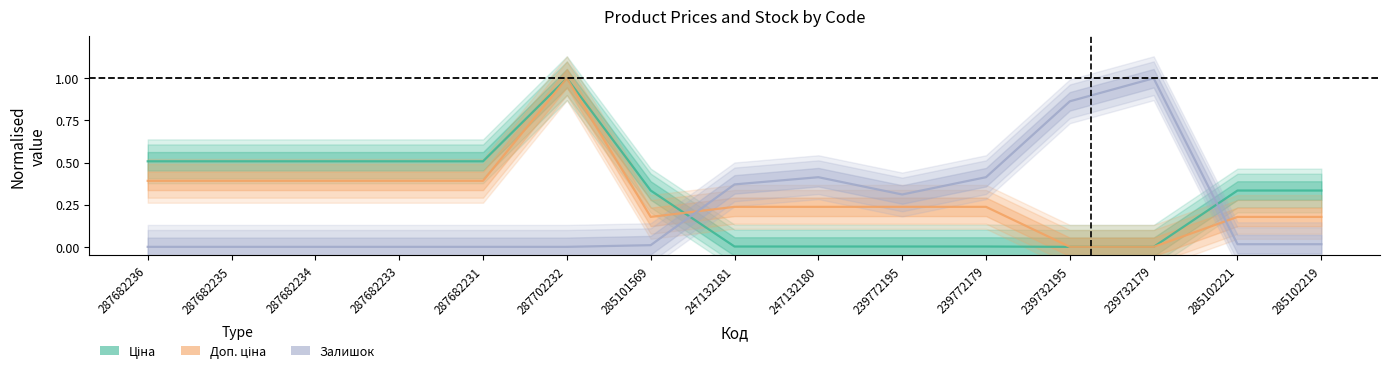

What is the difference between the maximum and minimum values in the Доп. ціна series?

1.0